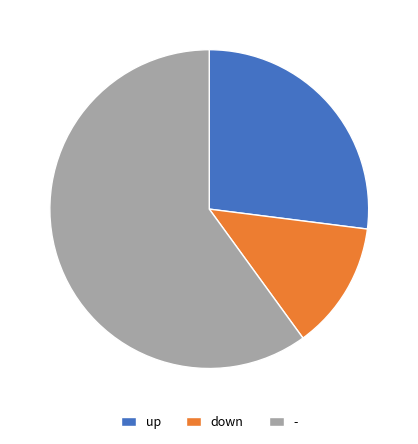

What is the largest slice in the pie chart?

-